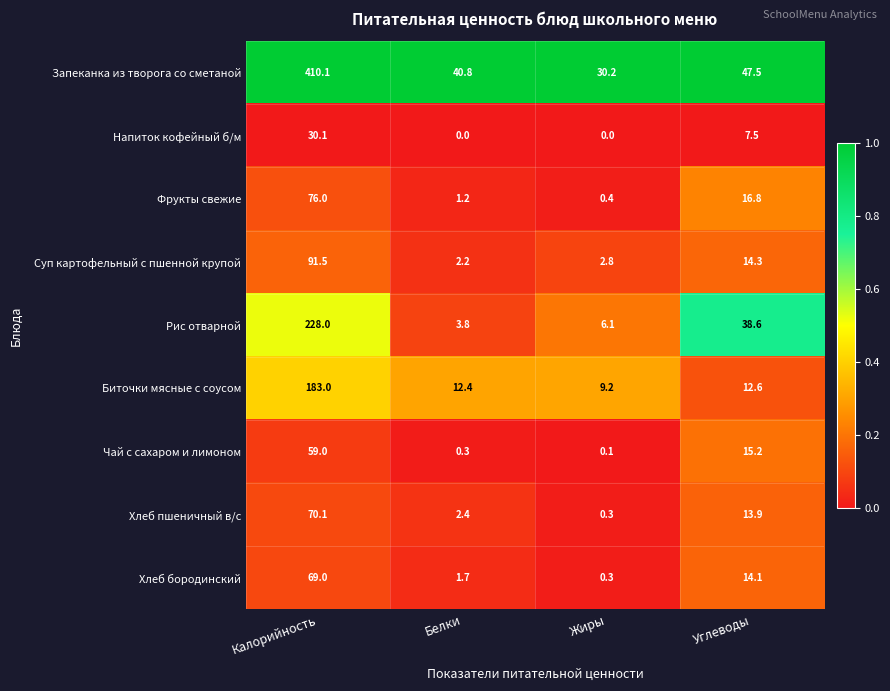

Is it true that Биточки мясные с соусом equals 9.2 at Жиры?

True